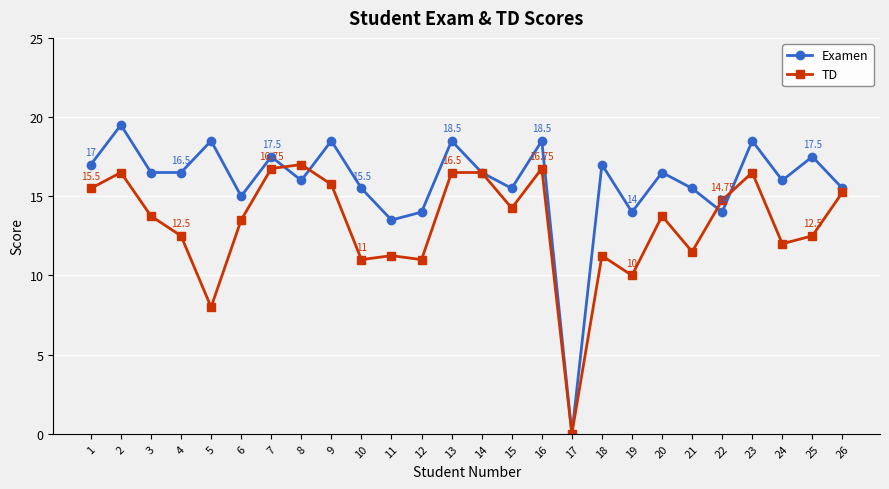

Is it true that TD equals 16.5 at 14?

True